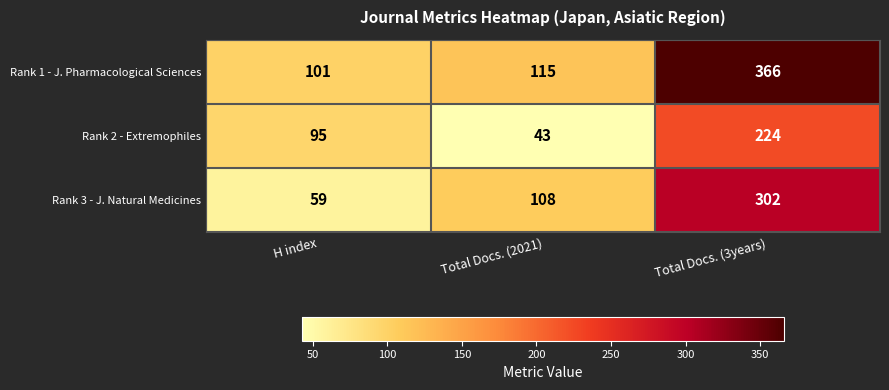

At which label does Rank 1 - J. Pharmacological Sciences reach its peak?

Total Docs. (3years)